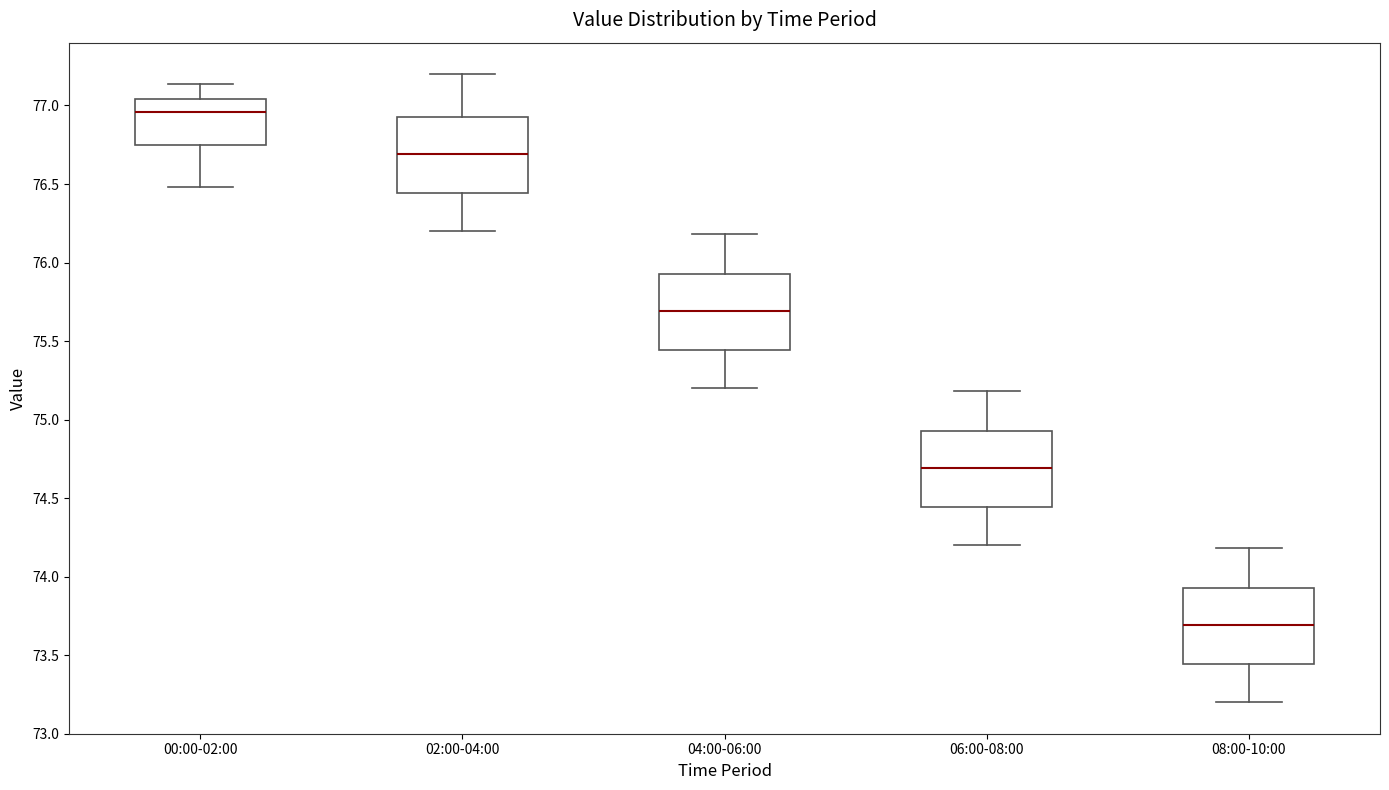

Where does the median line of the box for 00:00-02:00 sit on the y-axis? The values are not printed on the chart, so give them approximately, as read against the axis.

76.95